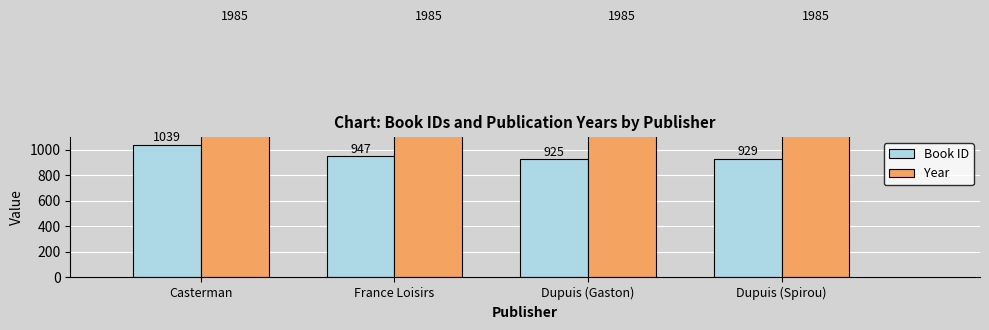

What is the total value across all series at Dupuis (Spirou)?

2914